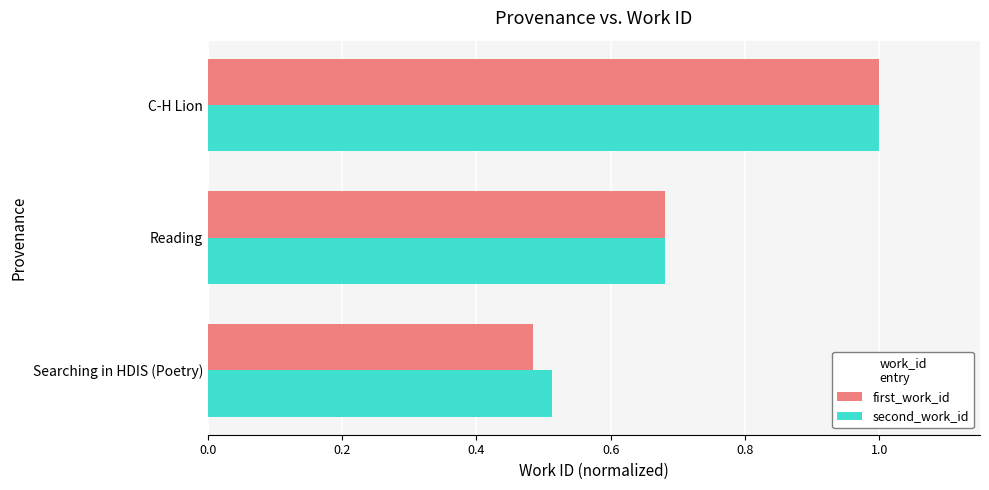

Which series changed the most between Searching in HDIS (Poetry) and Reading?

first_work_id